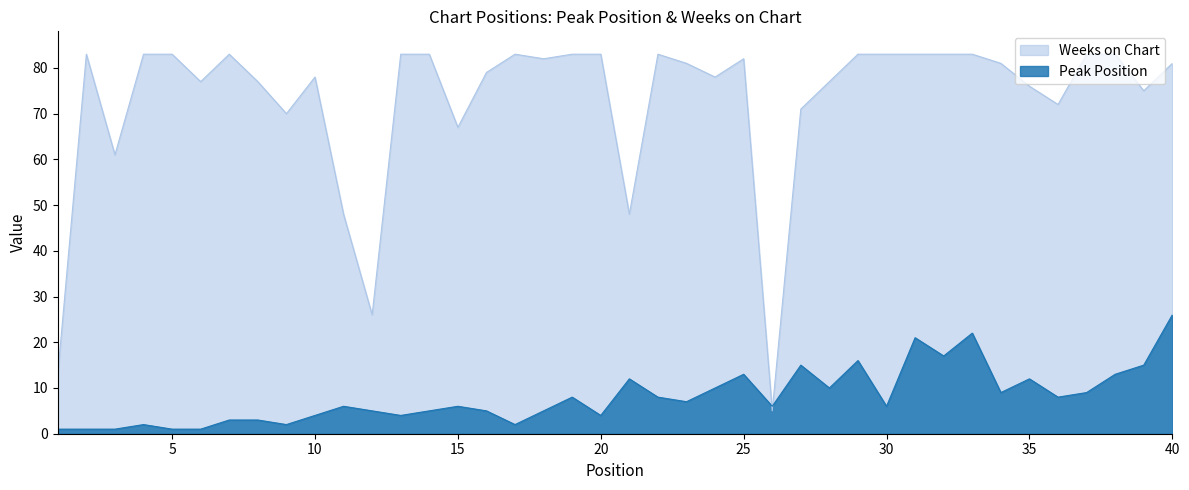

Reading left to right, transcribe all the data shown in this chart.

Peak Position: 1=1	2=1	3=1	4=2	5=1	6=1	7=3	8=3	9=2	10=4	11=6	12=5	13=4	14=5	15=6	16=5	17=2	18=5	19=8	20=4	21=12	22=8	23=7	24=10	25=13	26=6	27=15	28=10	29=16	30=6	31=21	32=17	33=22	34=9	35=12	36=8	37=9	38=13	39=15	40=26
Weeks on Chart: 1=13	2=83	3=61	4=83	5=83	6=77	7=83	8=77	9=70	10=78	11=48	12=26	13=83	14=83	15=67	16=79	17=83	18=82	19=83	20=83	21=48	22=83	23=81	24=78	25=82	26=5	27=71	28=77	29=83	30=83	31=83	32=83	33=83	34=81	35=76	36=72	37=83	38=83	39=75	40=81